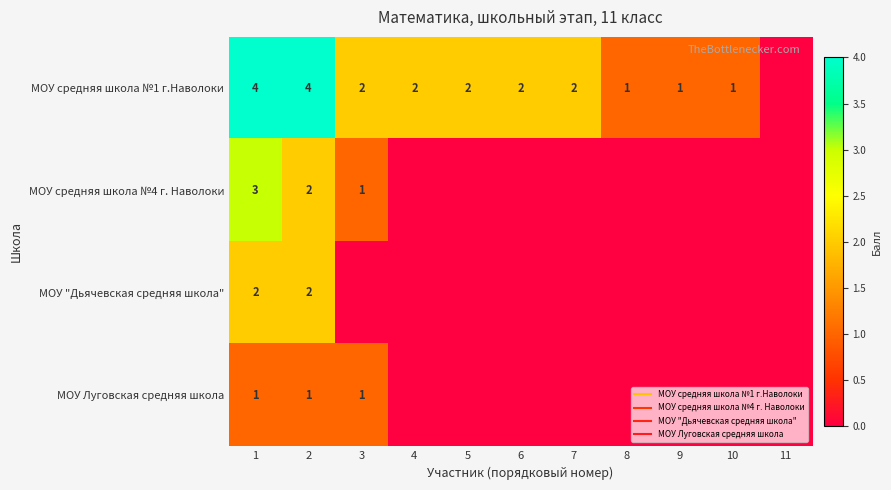

At which category does the chart reach its minimum across all series?

11